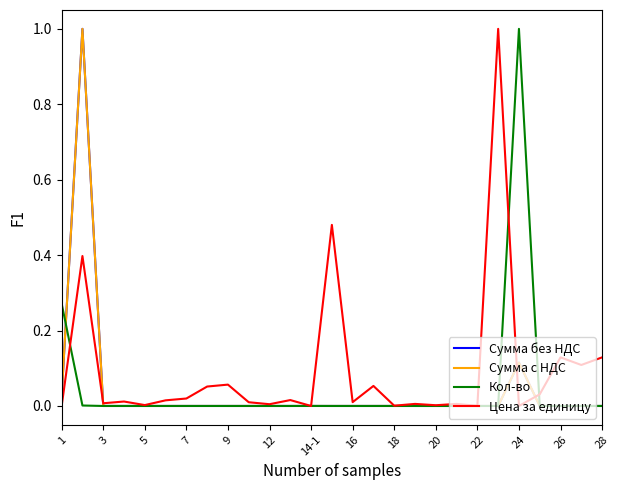

Is this an area chart (filled region under the line)?

No